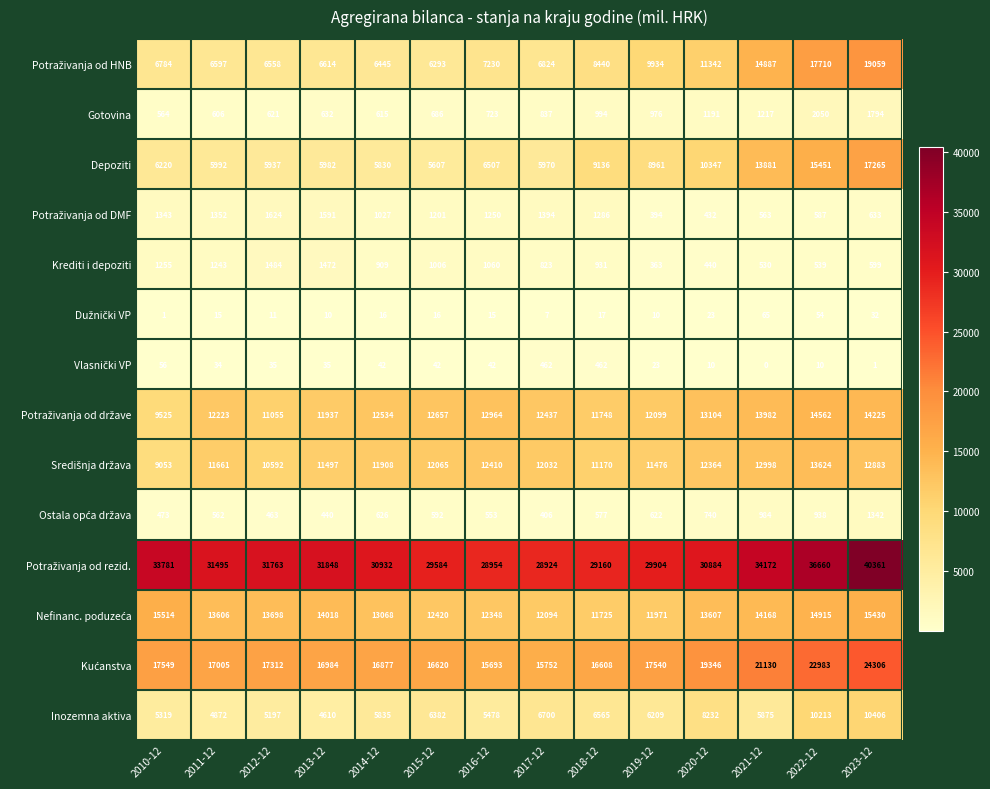

What is the total value across all series at 2022-12?

150296